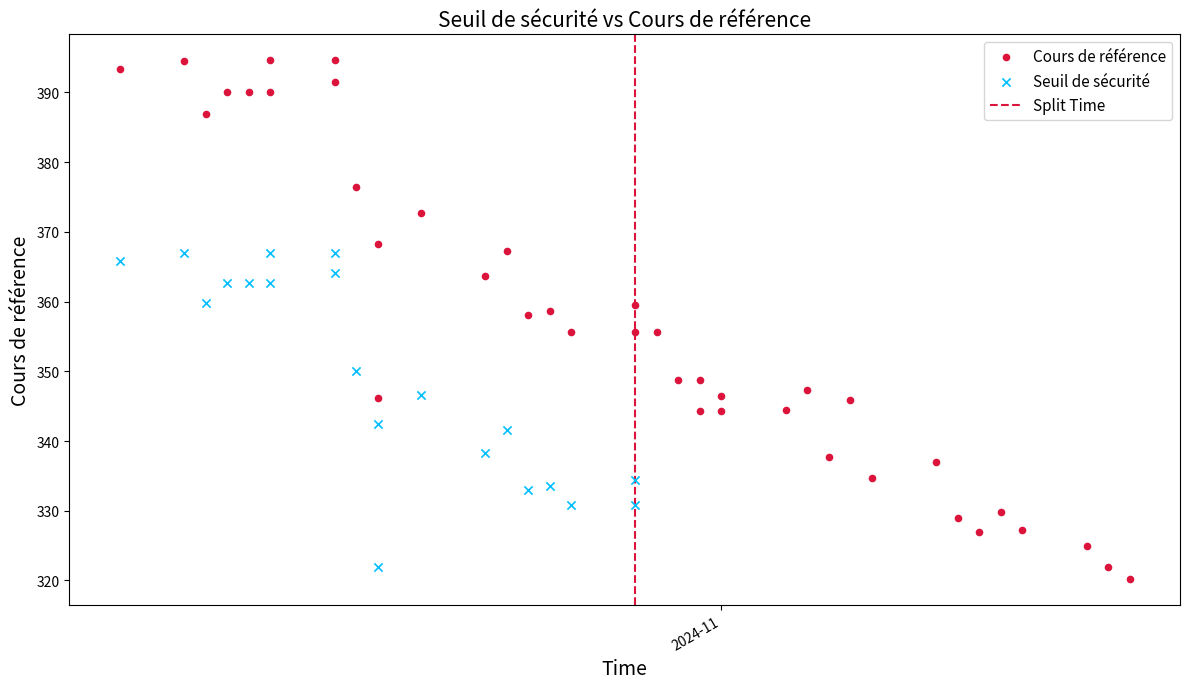

Which series contains the highest Y value?

Cours de référence